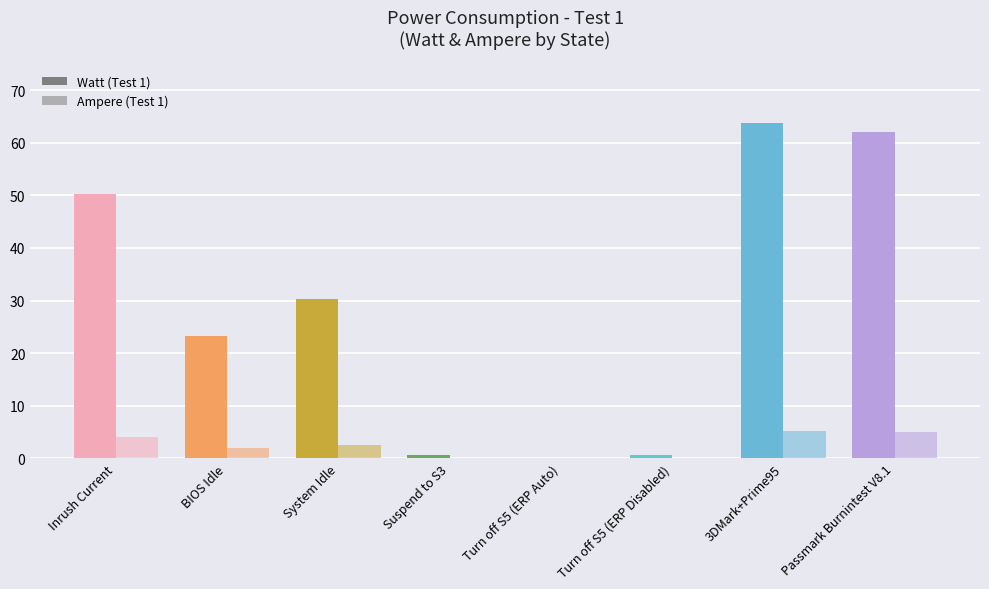

What is the value of the Watt bar at the 4th from the left?

0.6